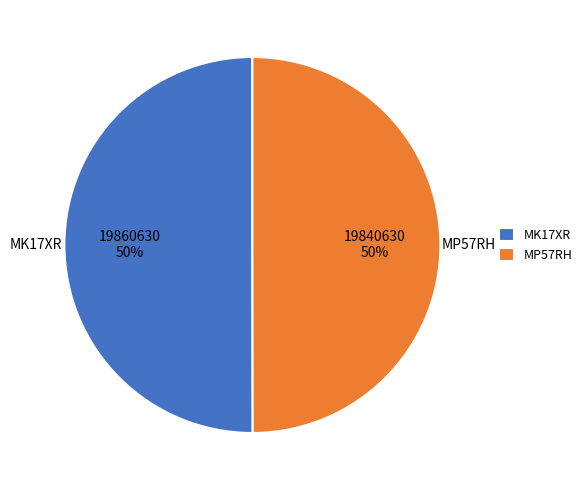

What percentage is the MK17XR slice, to the nearest percent?

50%